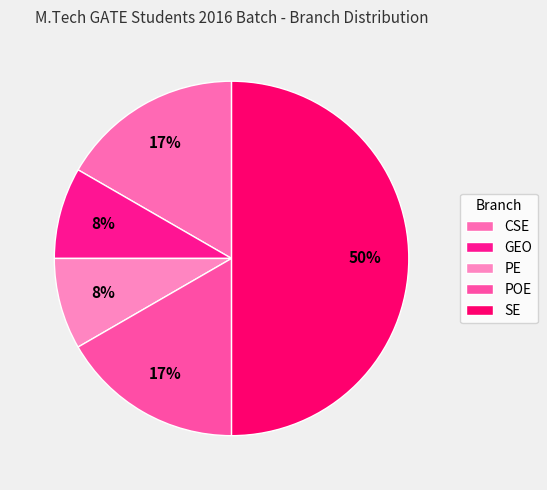

What is the change in value from POE to SE?

+4